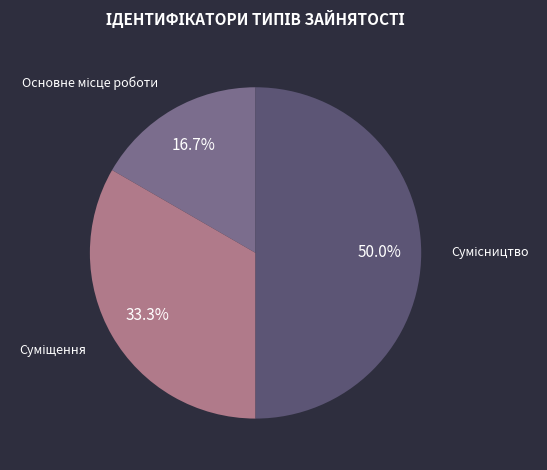

How many segments does this pie chart have?

3